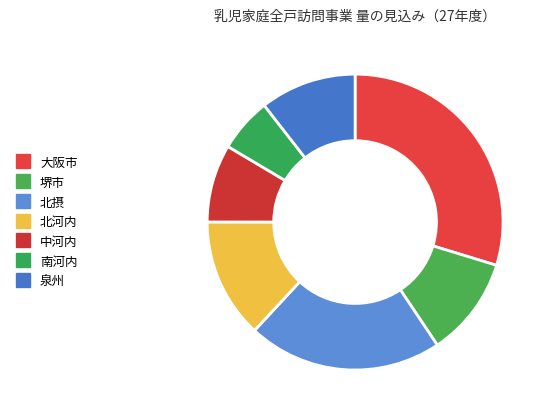

How many slices are in this pie chart?

7